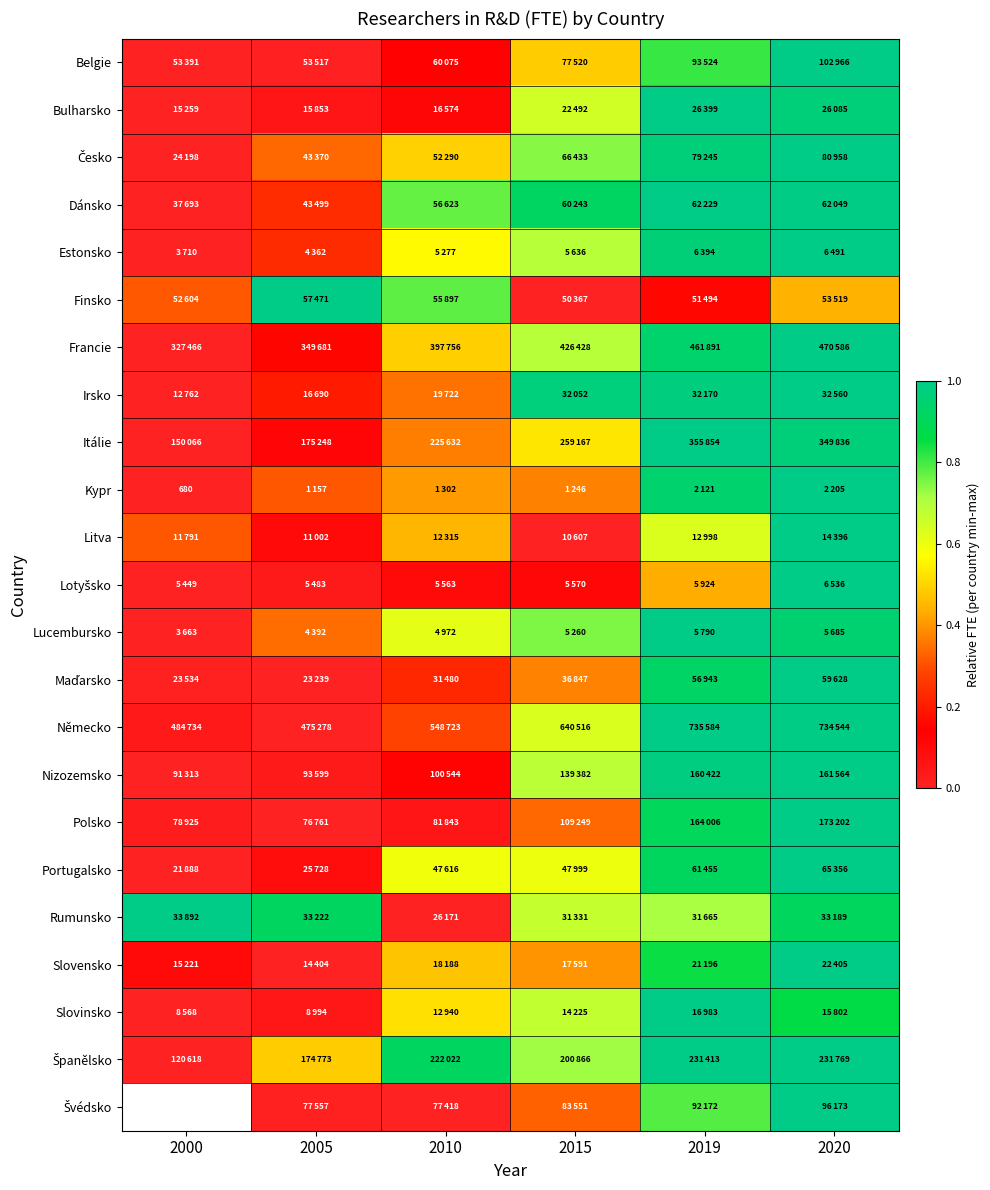

How many series are shown in this chart?

23